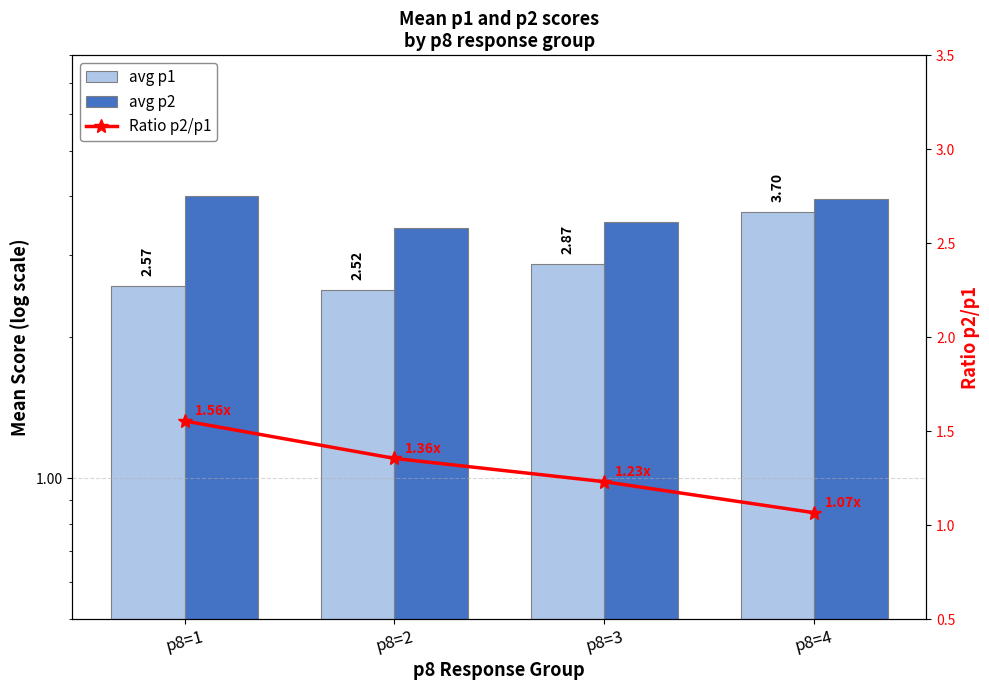

What is the sum of the avg p2 values at p8=2 and p8=4?

7.4